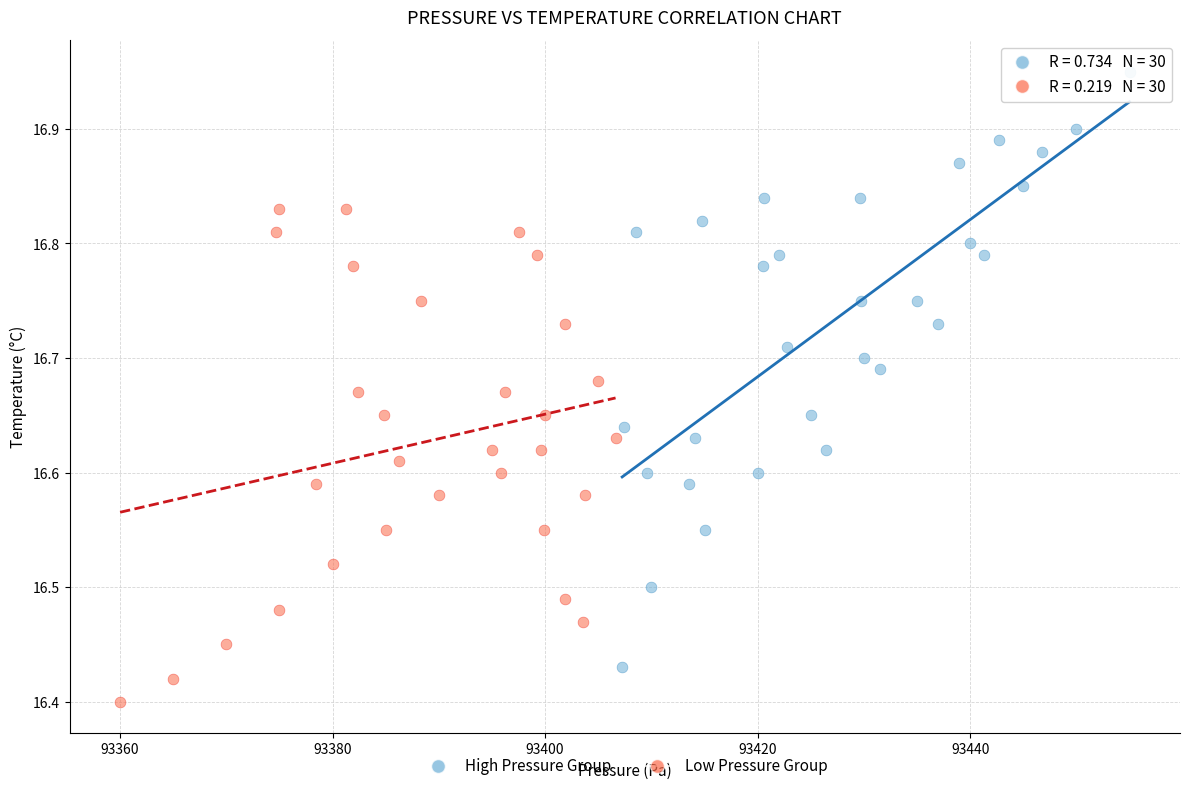

Which series contains the highest Y value?

High Pressure Group